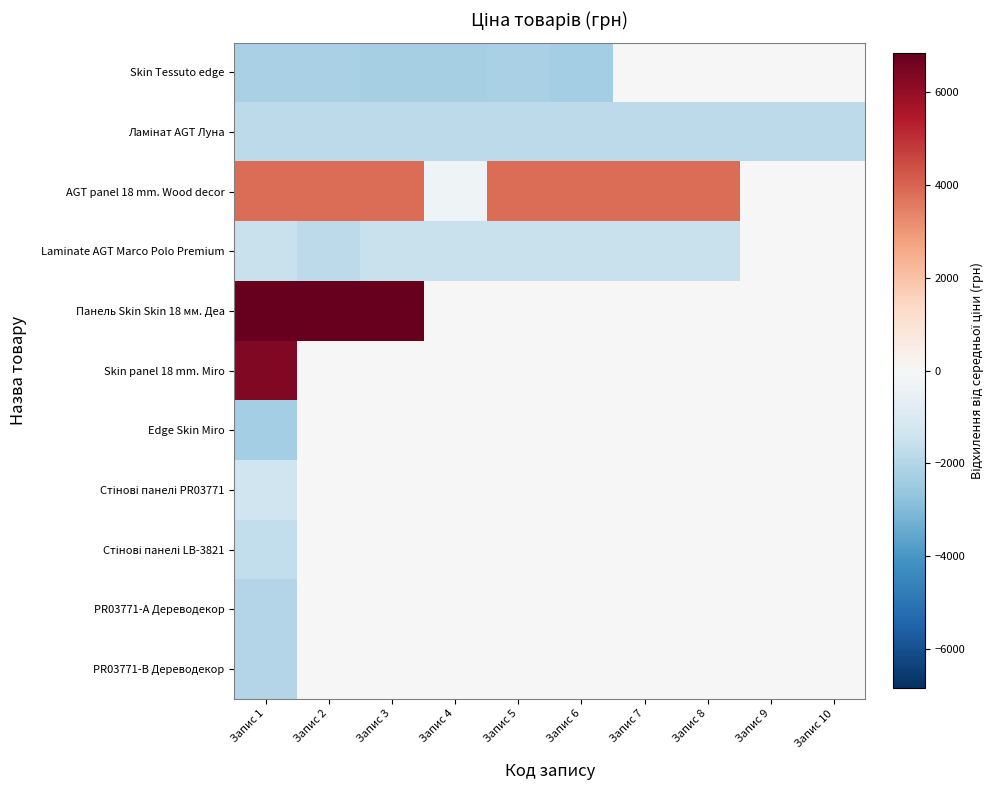

Rank the series at Запис 2 from lowest to highest value.

Skin Tessuto edge, Ламінат AGT Луна, Laminate AGT Marco Polo Premium, Skin panel 18 mm. Miro, Edge Skin Miro, Стінові панелі PR03771, Стінові панелі LB-3821, PR03771-А Дереводекор, PR03771-B Дереводекор, AGT panel 18 mm. Wood decor, Панель Skin Skin 18 мм. Деа